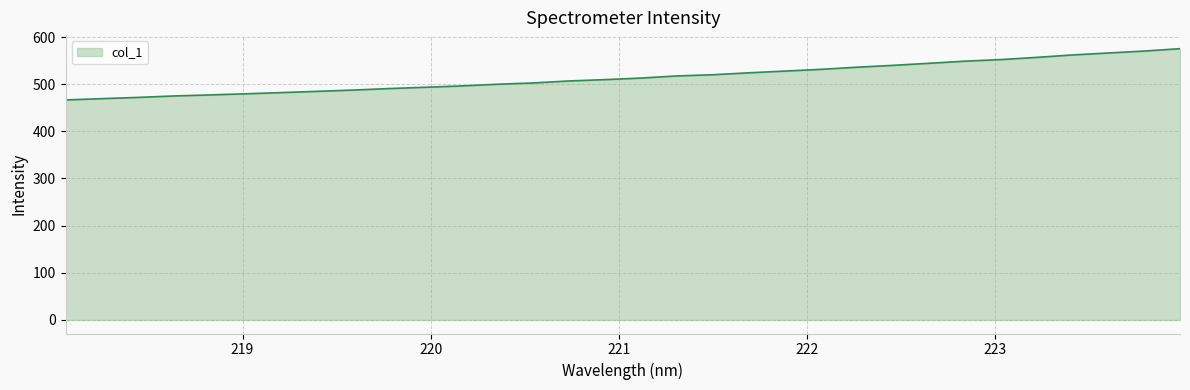

What is the difference between the maximum and minimum values?

108.7